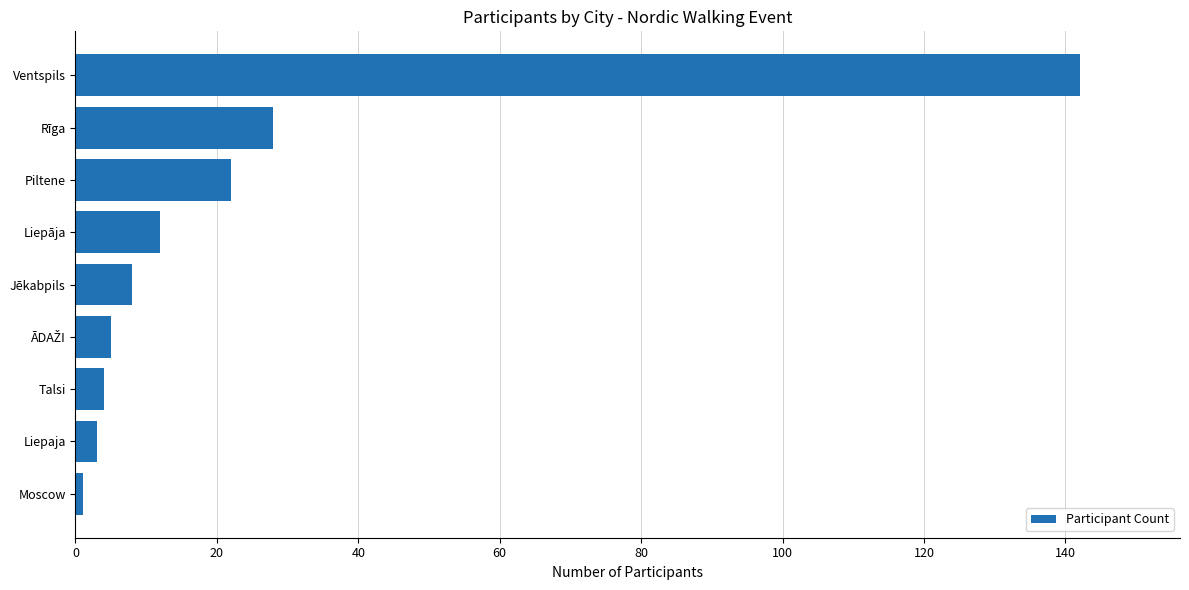

Where is the data nearest to the value 71?

Rīga